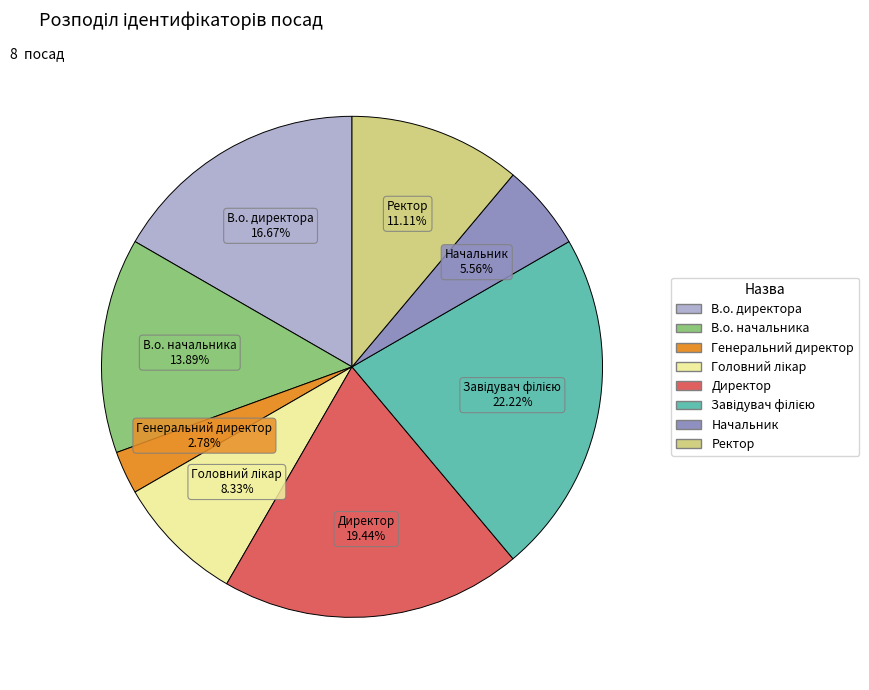

Does В.о. директора account for over 50% of the chart?

No